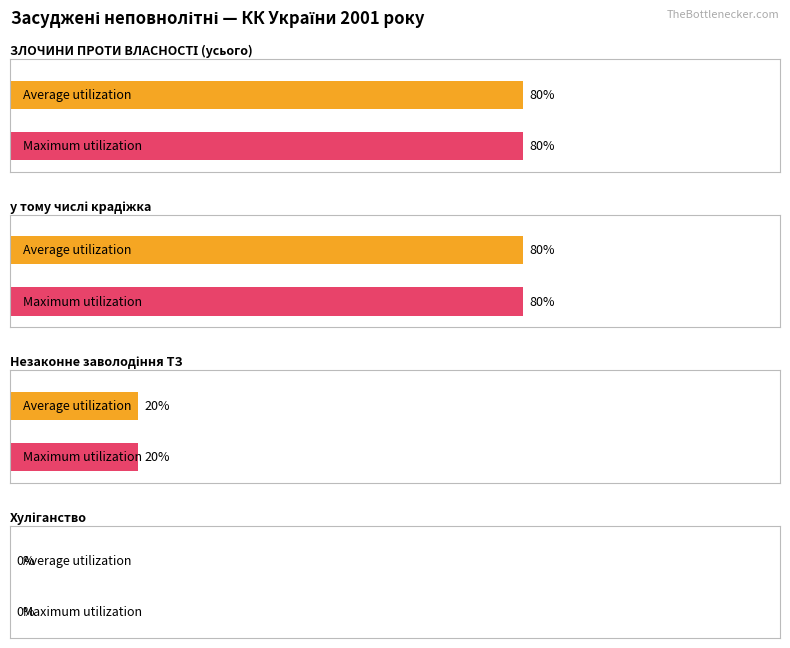

The value of Average utilization at у тому числі крадіжка is 3. True or false?

False